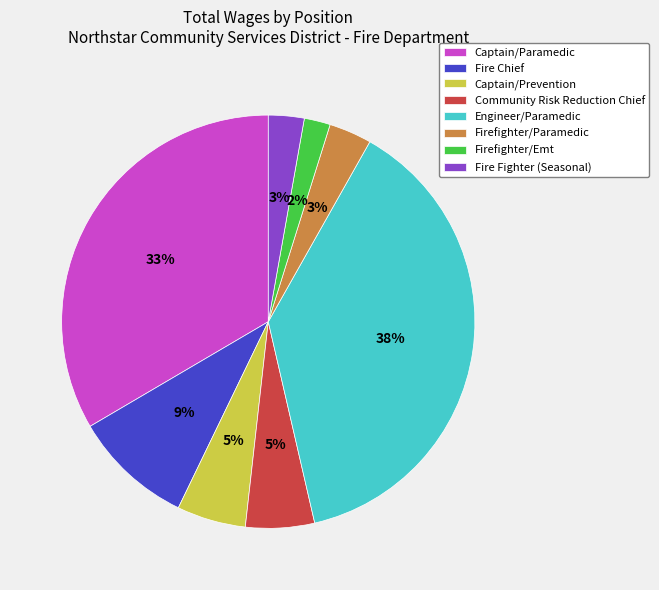

How many slices are in this pie chart?

8